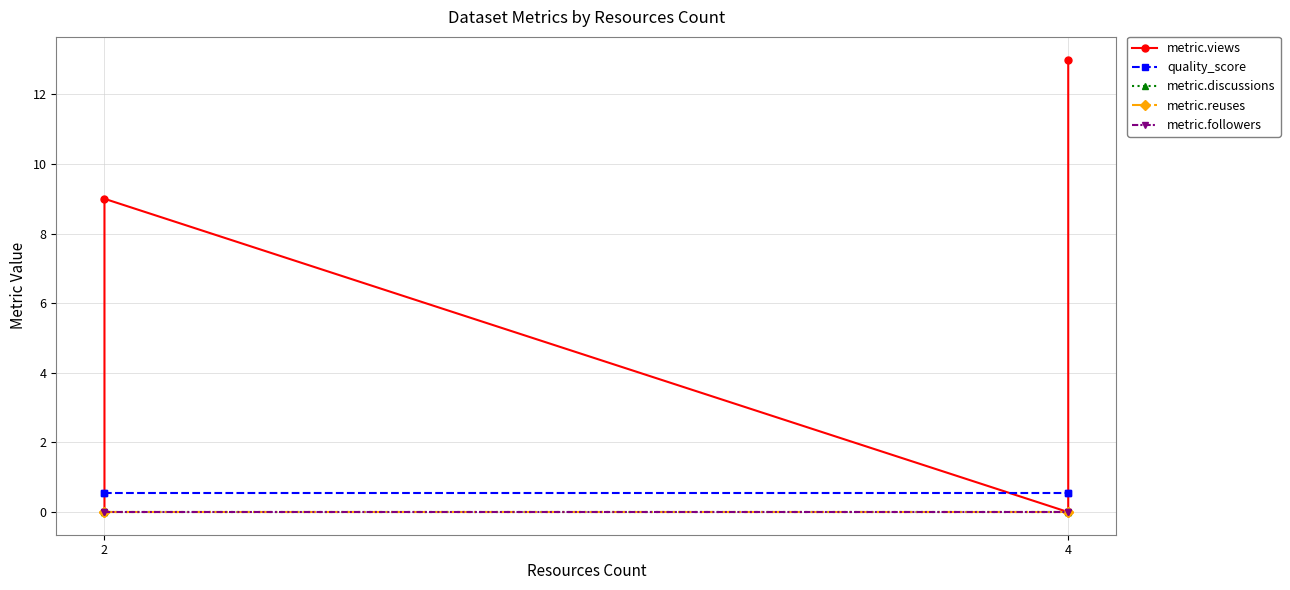

How many lines are shown in the chart?

5